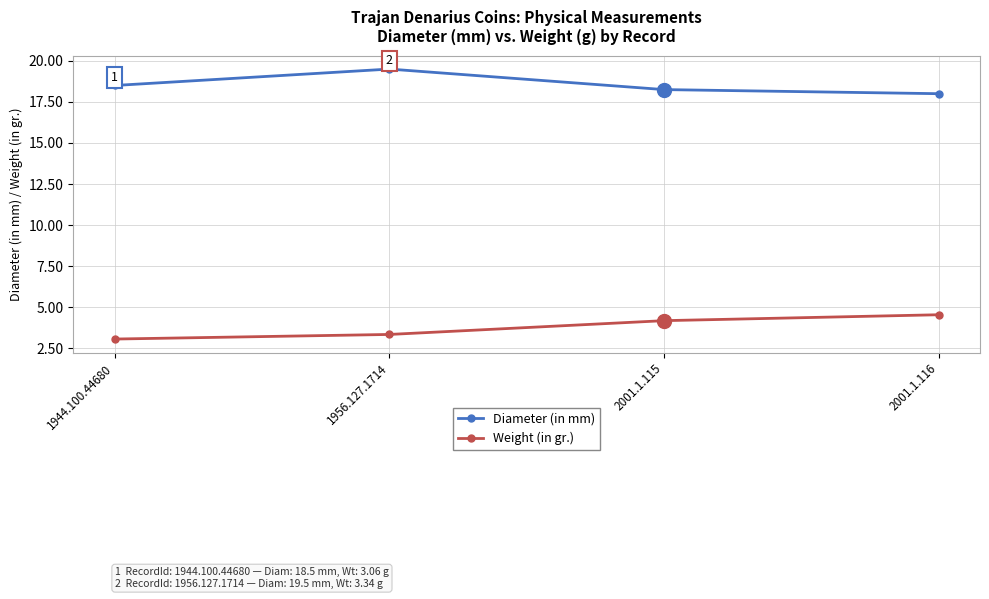

Rank the series by their average value, from lowest to highest.

Weight (in gr.), Diameter (in mm)